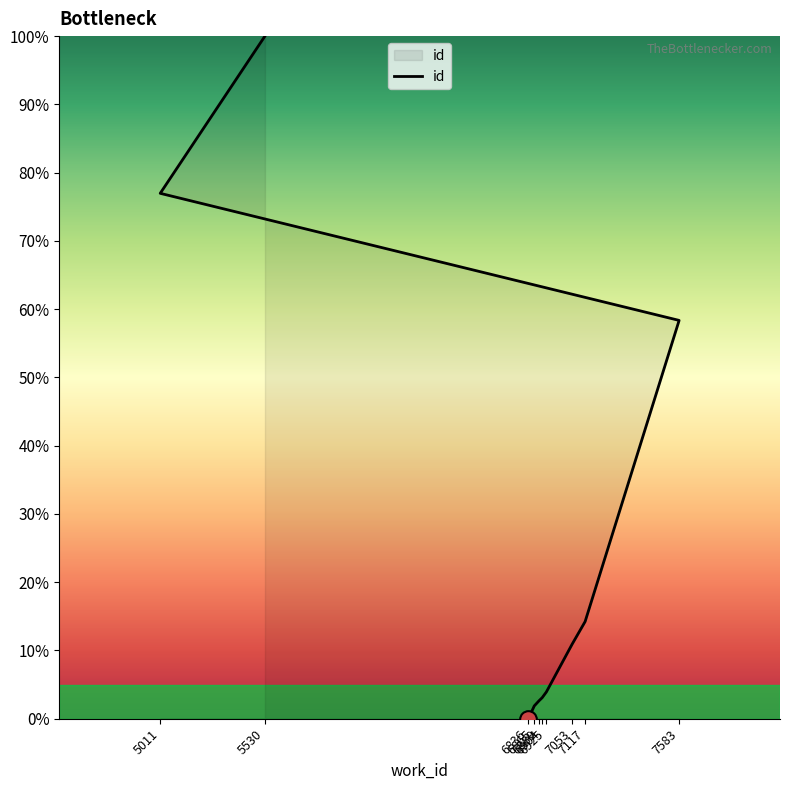

What position from the left is 6889?

3